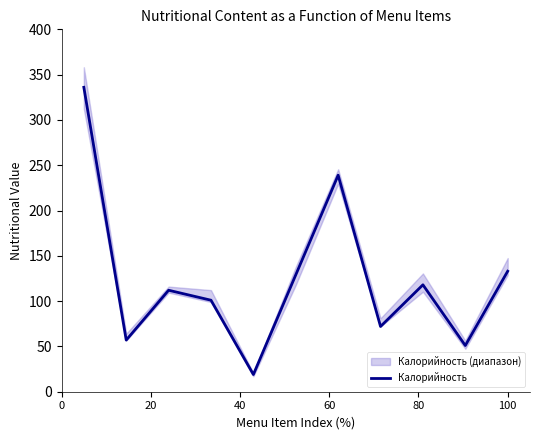

What is the value of the 1st point from the left?

336